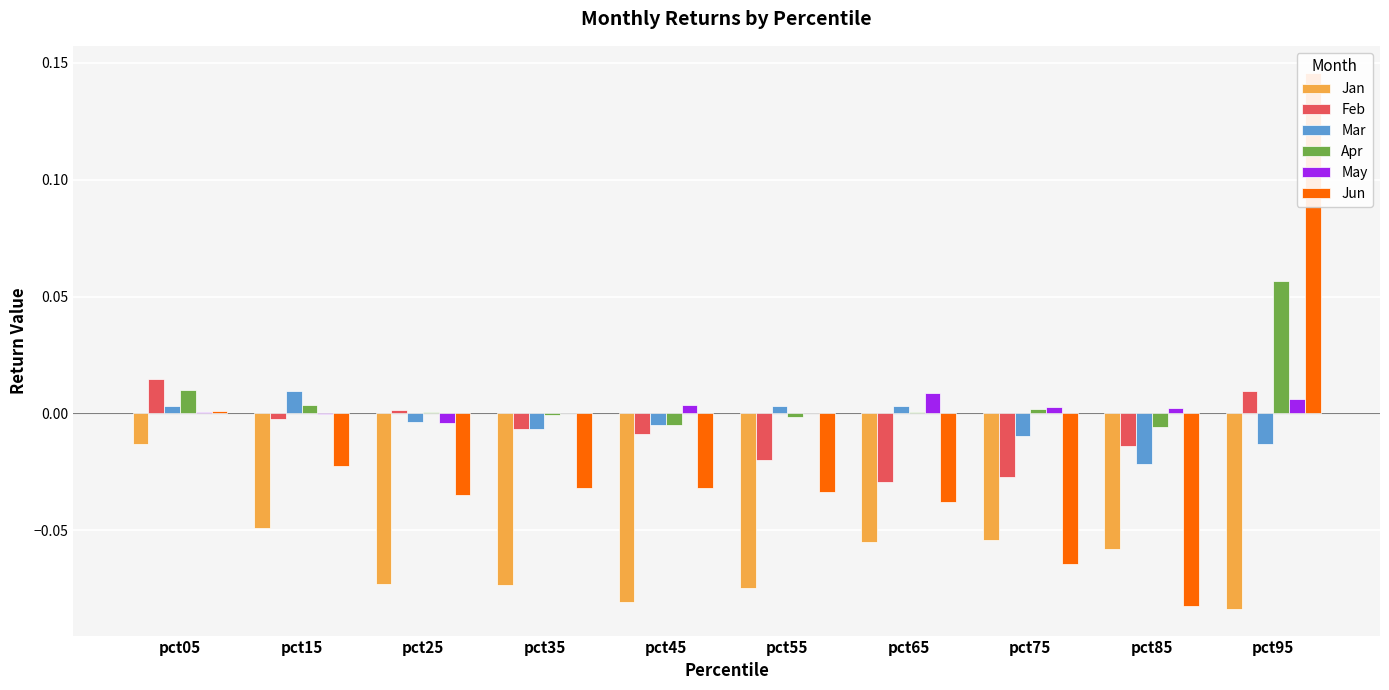

At which category is the sum across all series the highest?

pct95